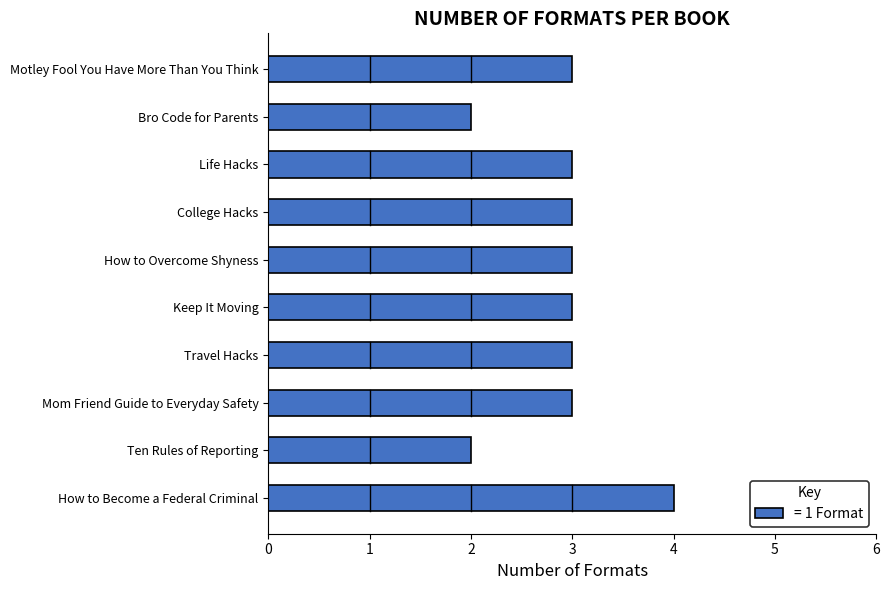

True or false: the data shows 1 at Ten Rules of Reporting.

False